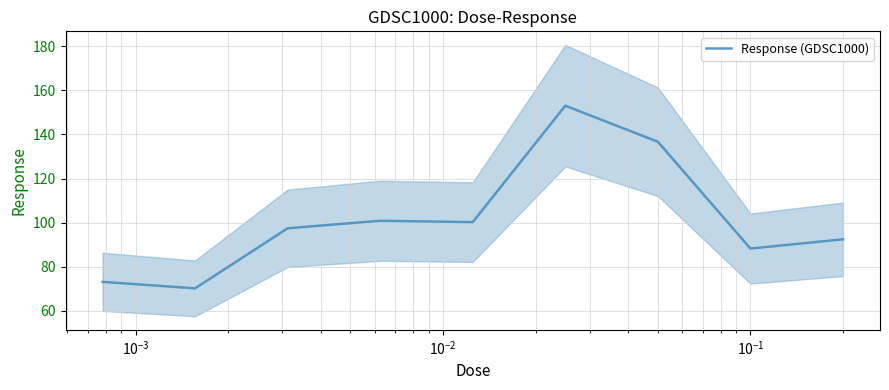

What is the minimum value for Response (GDSC1000)?

70.2